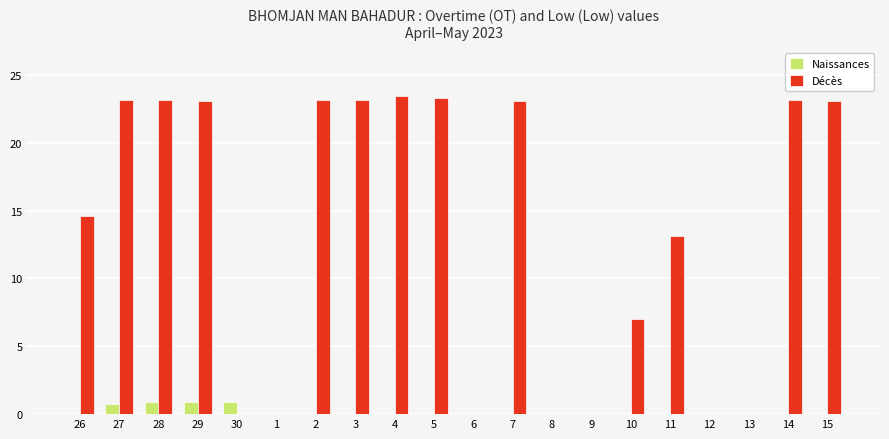

What are all the series names shown in the legend?

Naissances, Décès